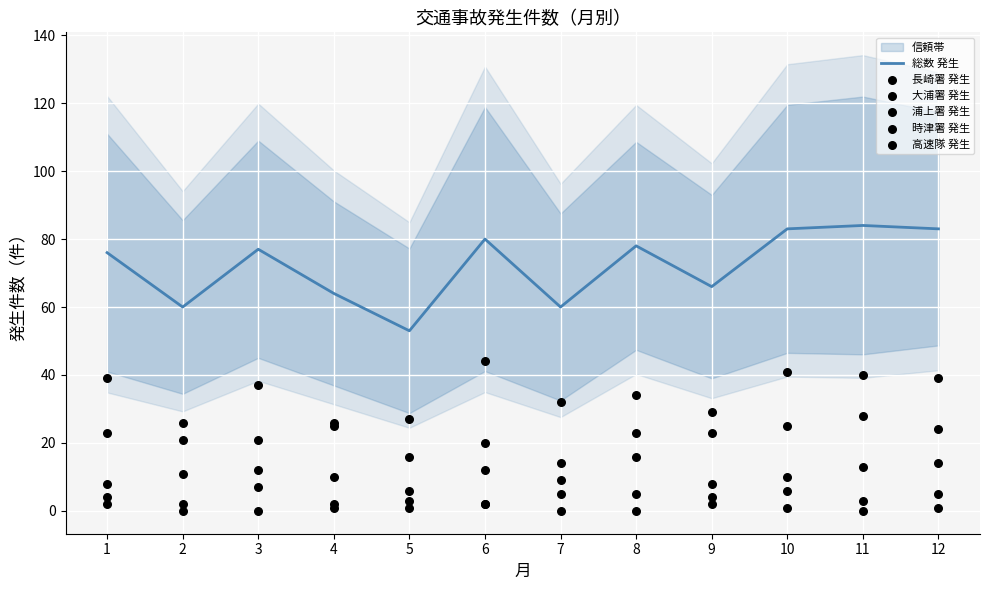

At how many categories does at least one series exceed 70?

7